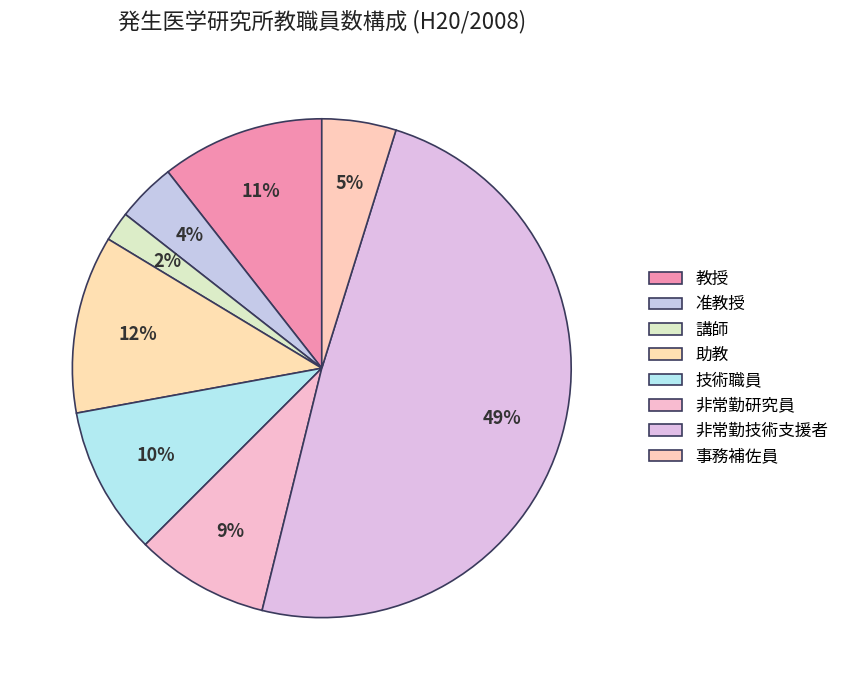

What is the total percentage of 事務補佐員 and 准教授?

8.7%